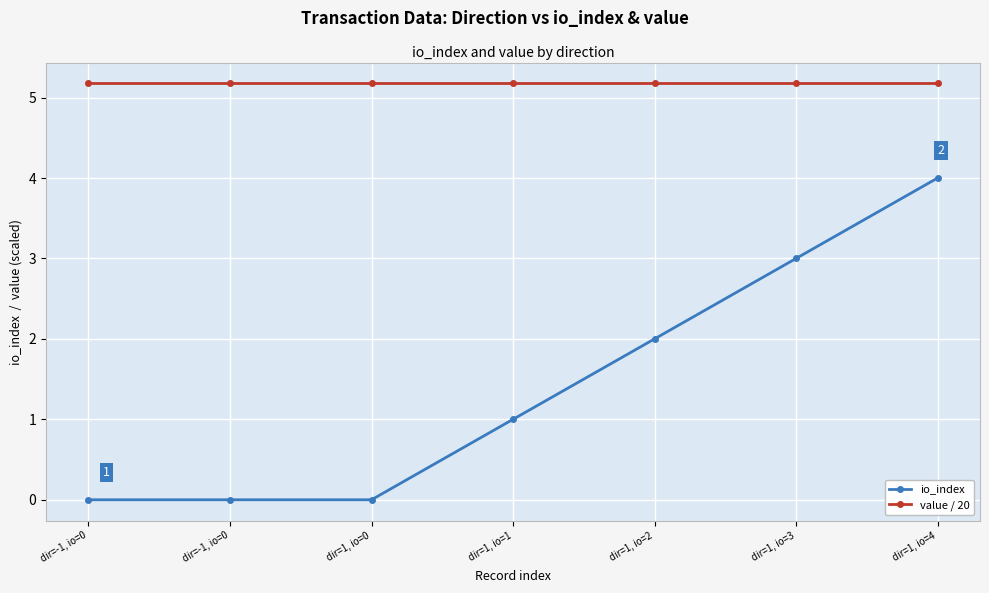

Reading left to right, what are all the values shown in this chart?

io_index: dir=-1, io=0=0.0	dir=-1, io=0=0.0	dir=1, io=0=0.0	dir=1, io=1=1.0	dir=1, io=2=2.0	dir=1, io=3=3.0	dir=1, io=4=4.0
value / 20: dir=-1, io=0=5.2	dir=-1, io=0=5.2	dir=1, io=0=5.2	dir=1, io=1=5.2	dir=1, io=2=5.2	dir=1, io=3=5.2	dir=1, io=4=5.2